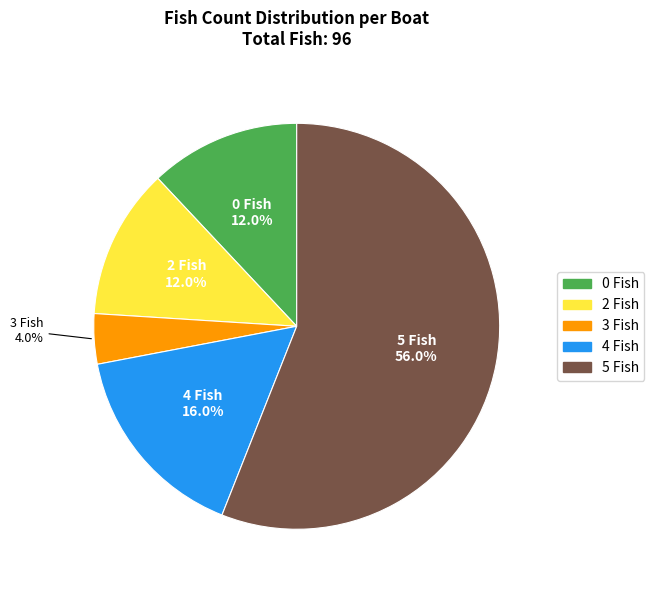

To the nearest percent, what portion does 2 Fish represent?

12%